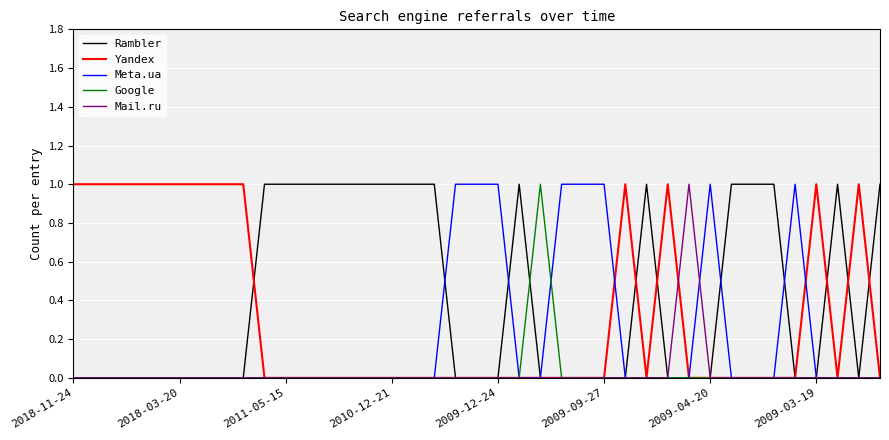

Which series has the largest total across all categories?

Rambler